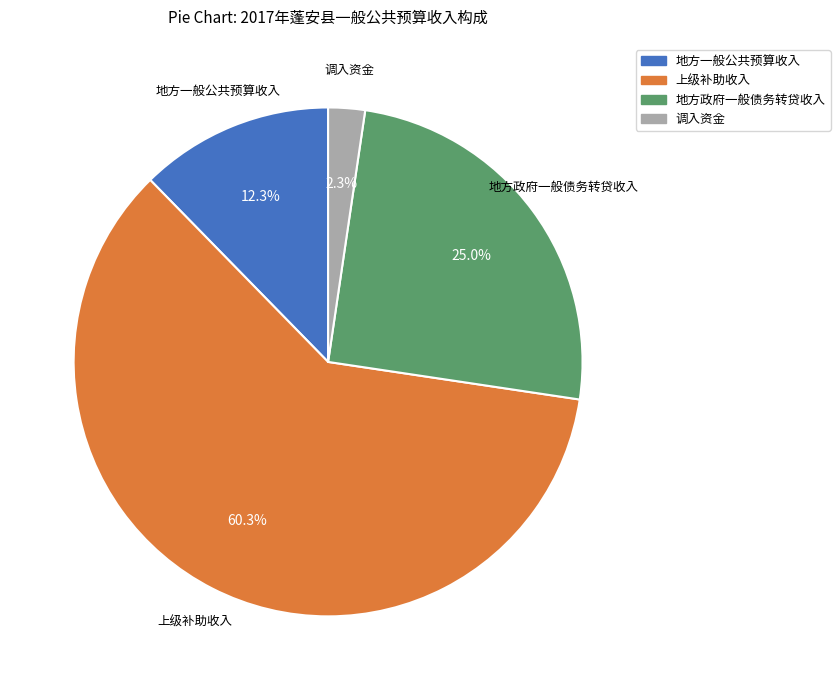

What percentage is NOT represented by 地方一般公共预算收入?

87.7%